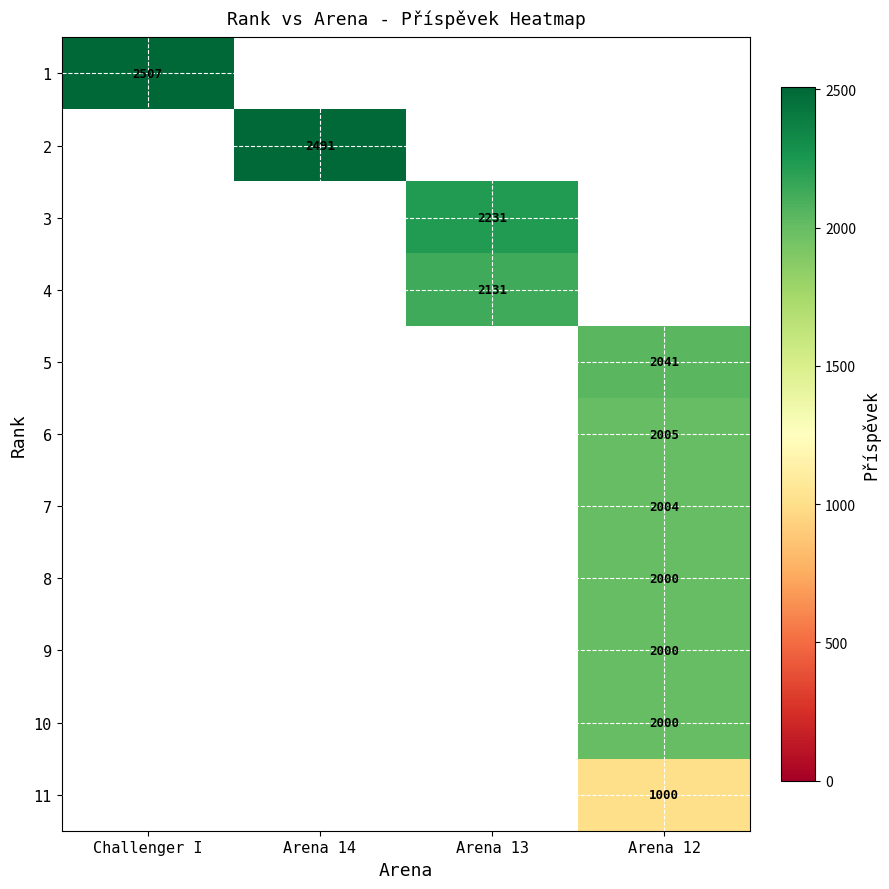

True or false: 3 has a value of 2231 at Arena 13.

True